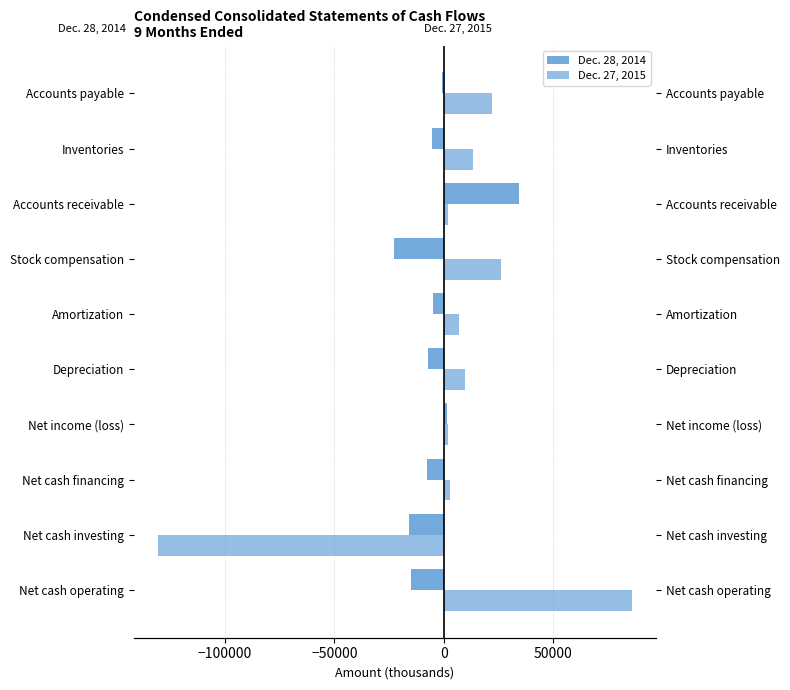

List the series in order of their peak value, lowest first.

Dec. 28, 2014, Dec. 27, 2015